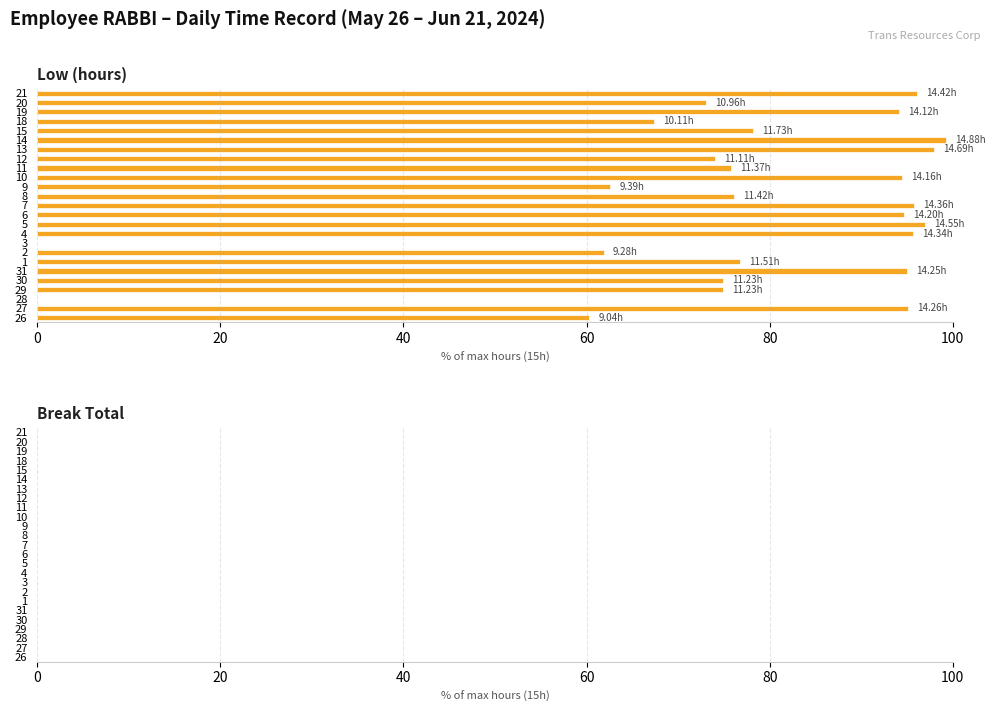

What is the sum of the values at 19 and 4?

189.7